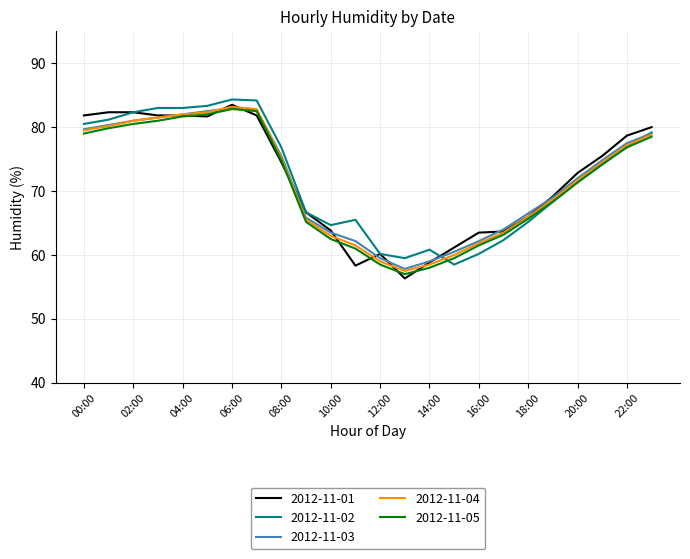

What is the maximum value for 2012-11-05?

82.8